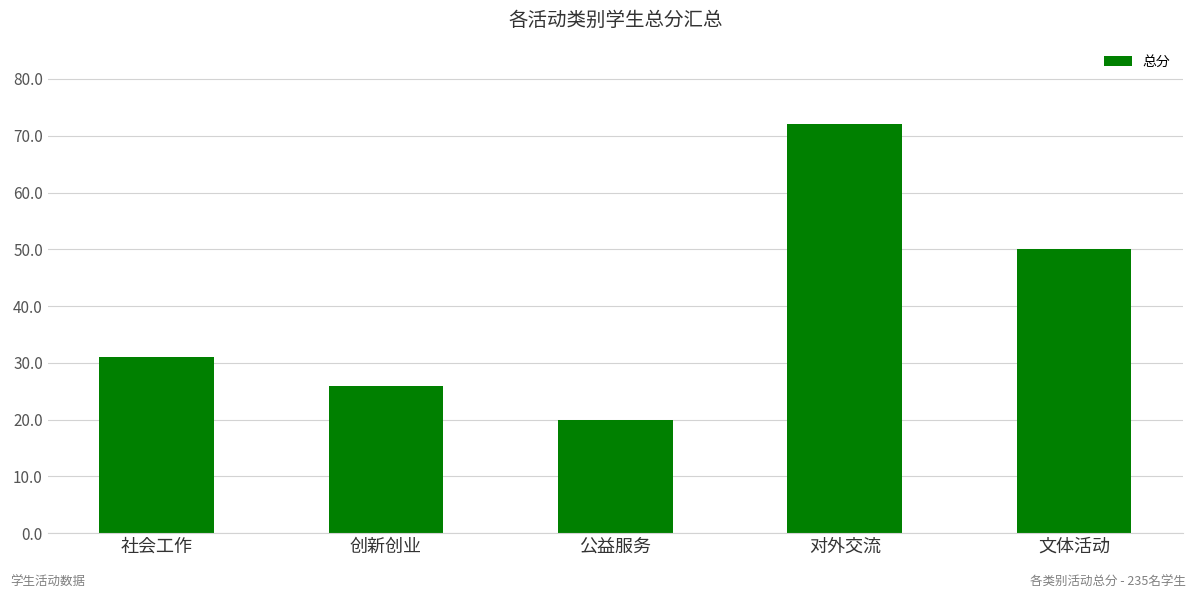

The value at 对外交流 is 72. True or false?

True